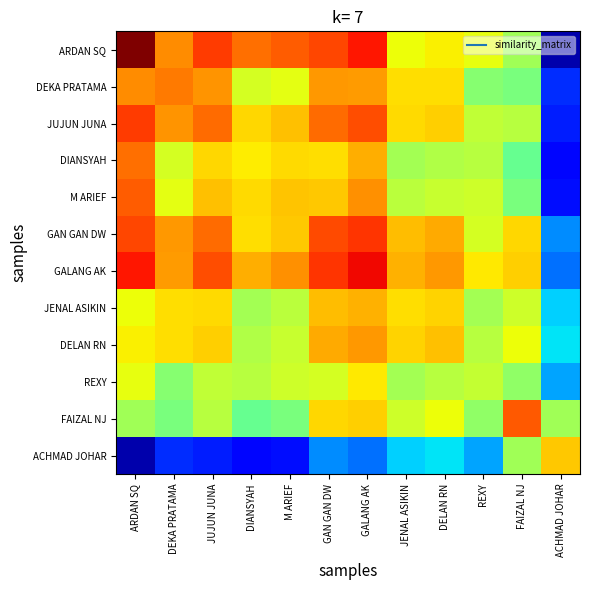

Reading left to right, what are all the values shown in this chart?

ARDAN SQ: ARDAN SQ=1.0	DEKA PRATAMA=0.8	JUJUN JUNA=0.8	DIANSYAH=0.8	M ARIEF=0.8	GAN GAN DW=0.8	GALANG AK=0.9	JENAL ASIKIN=0.6	DELAN RN=0.7	REXY=0.6	FAIZAL NJ=0.5	ACHMAD JOHAR=0.0
DEKA PRATAMA: ARDAN SQ=0.8	DEKA PRATAMA=0.8	JUJUN JUNA=0.8	DIANSYAH=0.6	M ARIEF=0.6	GAN GAN DW=0.7	GALANG AK=0.7	JENAL ASIKIN=0.7	DELAN RN=0.7	REXY=0.5	FAIZAL NJ=0.5	ACHMAD JOHAR=0.2
JUJUN JUNA: ARDAN SQ=0.8	DEKA PRATAMA=0.8	JUJUN JUNA=0.8	DIANSYAH=0.7	M ARIEF=0.7	GAN GAN DW=0.8	GALANG AK=0.8	JENAL ASIKIN=0.7	DELAN RN=0.7	REXY=0.6	FAIZAL NJ=0.6	ACHMAD JOHAR=0.2
DIANSYAH: ARDAN SQ=0.8	DEKA PRATAMA=0.6	JUJUN JUNA=0.7	DIANSYAH=0.7	M ARIEF=0.7	GAN GAN DW=0.7	GALANG AK=0.7	JENAL ASIKIN=0.5	DELAN RN=0.6	REXY=0.6	FAIZAL NJ=0.5	ACHMAD JOHAR=0.1
M ARIEF: ARDAN SQ=0.8	DEKA PRATAMA=0.6	JUJUN JUNA=0.7	DIANSYAH=0.7	M ARIEF=0.7	GAN GAN DW=0.7	GALANG AK=0.8	JENAL ASIKIN=0.6	DELAN RN=0.6	REXY=0.6	FAIZAL NJ=0.5	ACHMAD JOHAR=0.1
GAN GAN DW: ARDAN SQ=0.8	DEKA PRATAMA=0.7	JUJUN JUNA=0.8	DIANSYAH=0.7	M ARIEF=0.7	GAN GAN DW=0.8	GALANG AK=0.9	JENAL ASIKIN=0.7	DELAN RN=0.7	REXY=0.6	FAIZAL NJ=0.7	ACHMAD JOHAR=0.3
GALANG AK: ARDAN SQ=0.9	DEKA PRATAMA=0.7	JUJUN JUNA=0.8	DIANSYAH=0.7	M ARIEF=0.8	GAN GAN DW=0.9	GALANG AK=0.9	JENAL ASIKIN=0.7	DELAN RN=0.7	REXY=0.7	FAIZAL NJ=0.7	ACHMAD JOHAR=0.2
JENAL ASIKIN: ARDAN SQ=0.6	DEKA PRATAMA=0.7	JUJUN JUNA=0.7	DIANSYAH=0.5	M ARIEF=0.6	GAN GAN DW=0.7	GALANG AK=0.7	JENAL ASIKIN=0.7	DELAN RN=0.7	REXY=0.5	FAIZAL NJ=0.6	ACHMAD JOHAR=0.3
DELAN RN: ARDAN SQ=0.7	DEKA PRATAMA=0.7	JUJUN JUNA=0.7	DIANSYAH=0.6	M ARIEF=0.6	GAN GAN DW=0.7	GALANG AK=0.7	JENAL ASIKIN=0.7	DELAN RN=0.7	REXY=0.6	FAIZAL NJ=0.6	ACHMAD JOHAR=0.3
REXY: ARDAN SQ=0.6	DEKA PRATAMA=0.5	JUJUN JUNA=0.6	DIANSYAH=0.6	M ARIEF=0.6	GAN GAN DW=0.6	GALANG AK=0.7	JENAL ASIKIN=0.5	DELAN RN=0.6	REXY=0.6	FAIZAL NJ=0.5	ACHMAD JOHAR=0.3
FAIZAL NJ: ARDAN SQ=0.5	DEKA PRATAMA=0.5	JUJUN JUNA=0.6	DIANSYAH=0.5	M ARIEF=0.5	GAN GAN DW=0.7	GALANG AK=0.7	JENAL ASIKIN=0.6	DELAN RN=0.6	REXY=0.5	FAIZAL NJ=0.8	ACHMAD JOHAR=0.5
ACHMAD JOHAR: ARDAN SQ=0.0	DEKA PRATAMA=0.2	JUJUN JUNA=0.2	DIANSYAH=0.1	M ARIEF=0.1	GAN GAN DW=0.3	GALANG AK=0.2	JENAL ASIKIN=0.3	DELAN RN=0.3	REXY=0.3	FAIZAL NJ=0.5	ACHMAD JOHAR=0.7